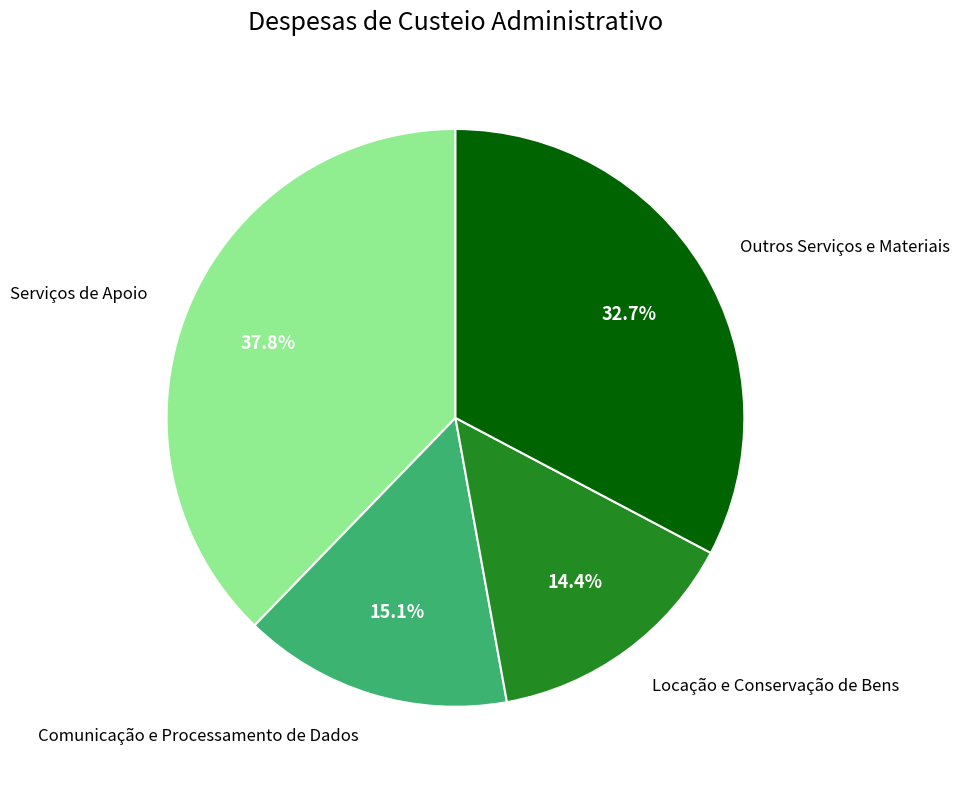

How many segments does this pie chart have?

4